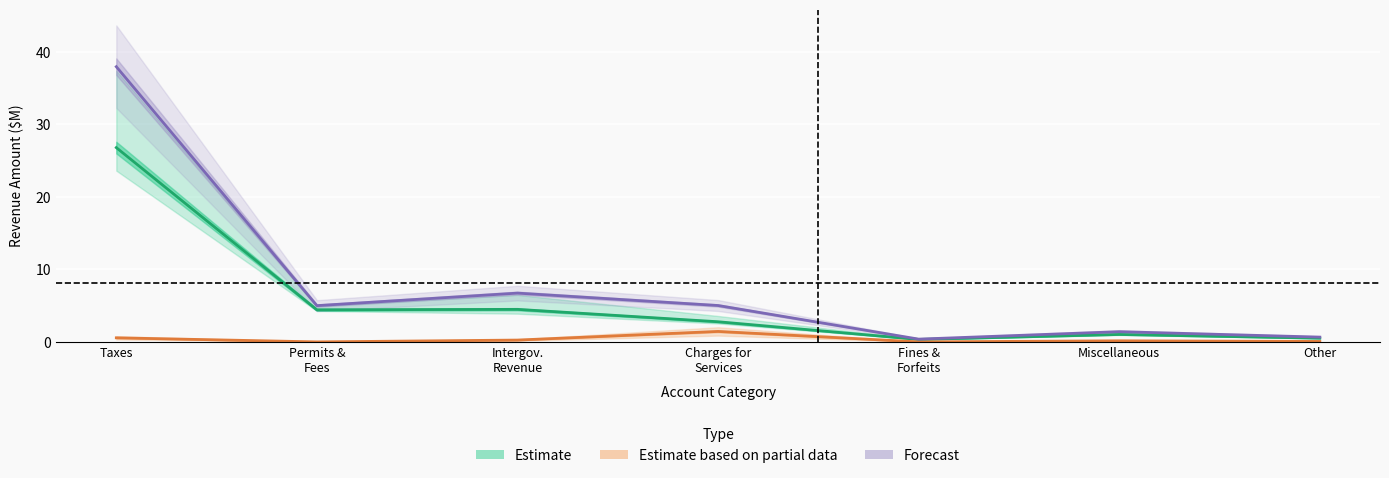

Which category has the highest value across all series?

Taxes